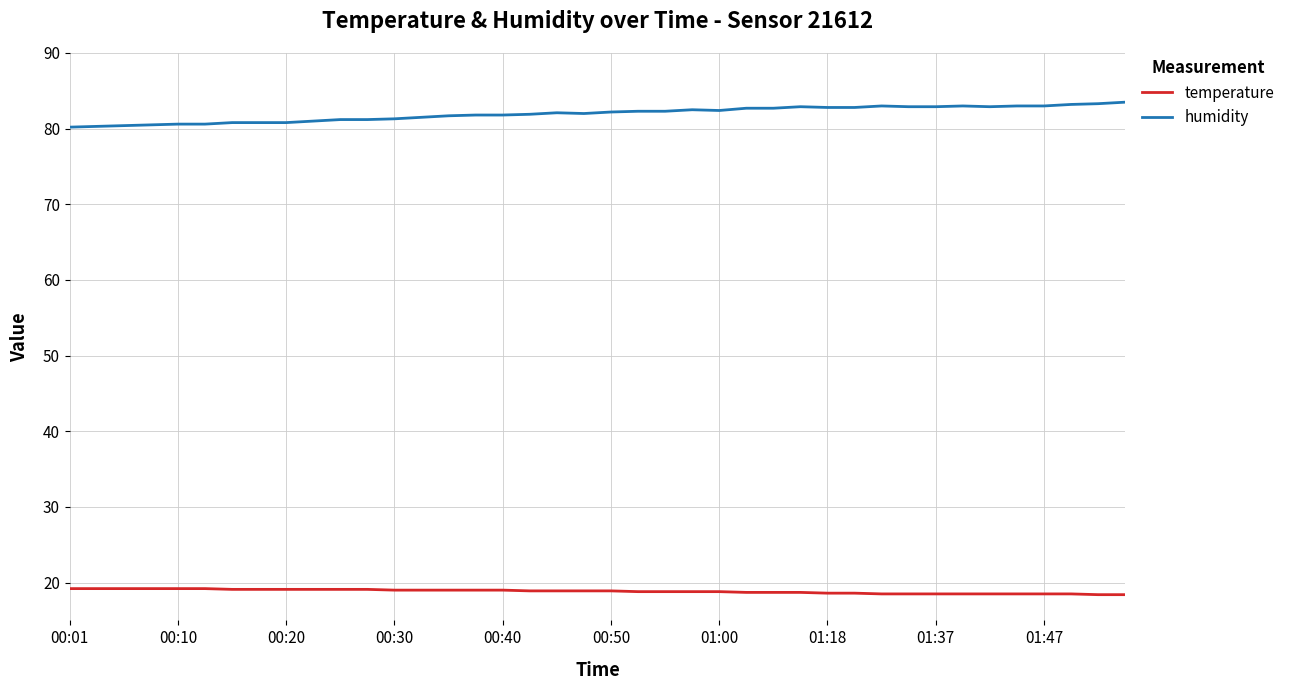

List the series in order of their peak value, lowest first.

temperature, humidity